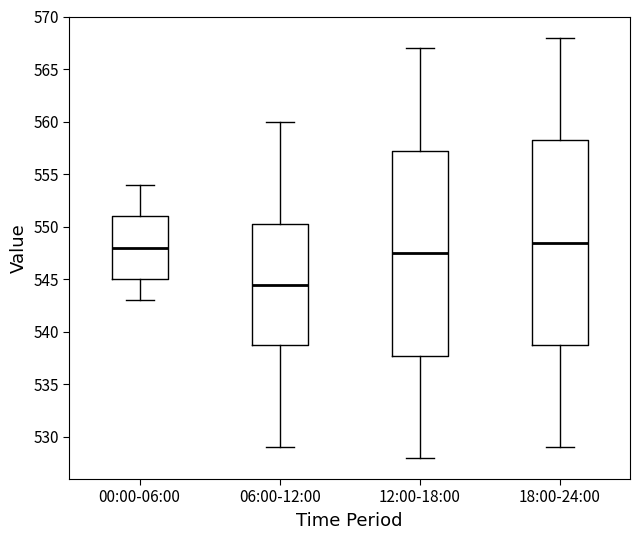

Where does the median line of the box for 06:00-12:00 sit on the y-axis? The values are not printed on the chart, so give them approximately, as read against the axis.

544.5